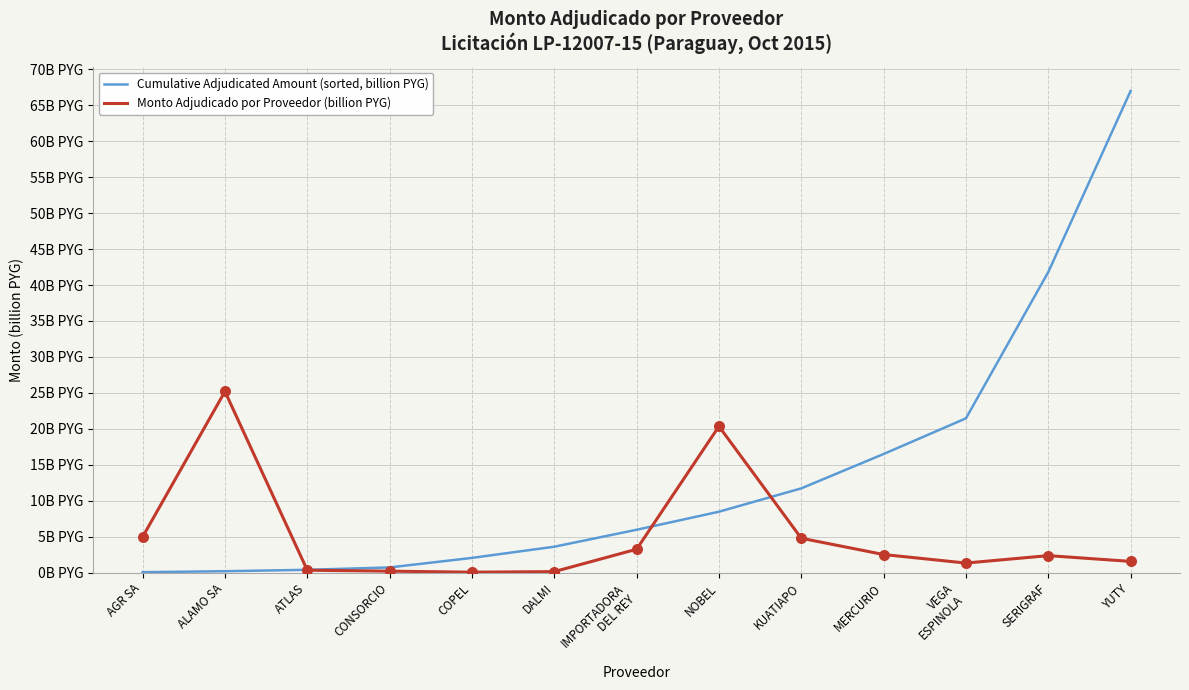

Is this an area chart (filled region under the line)?

No